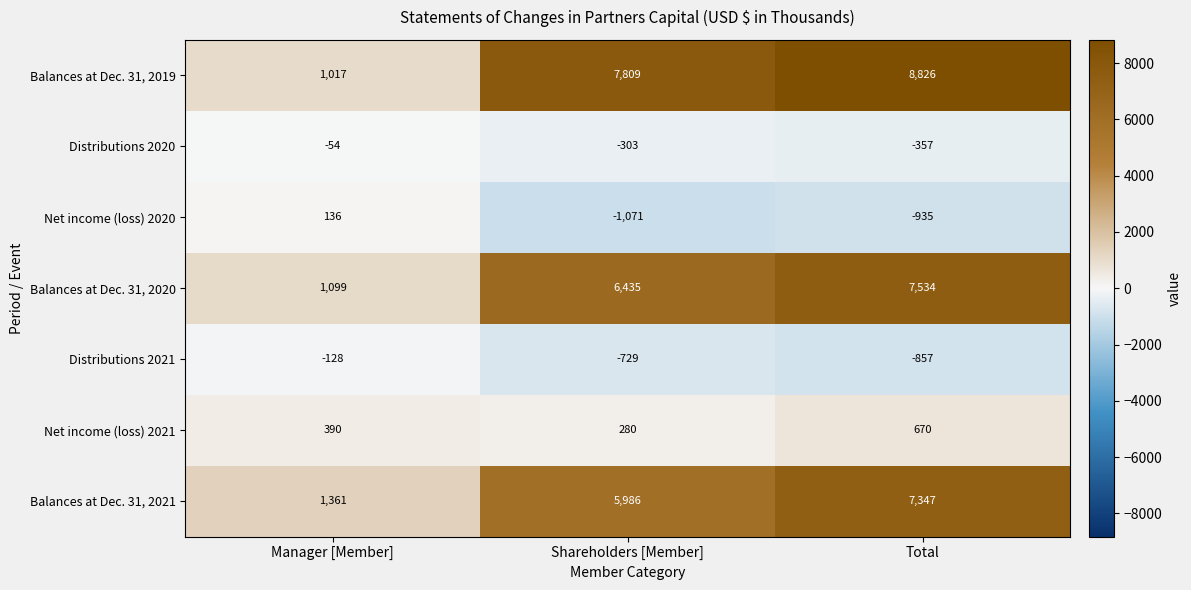

At which category does the chart reach its peak across all series?

Total